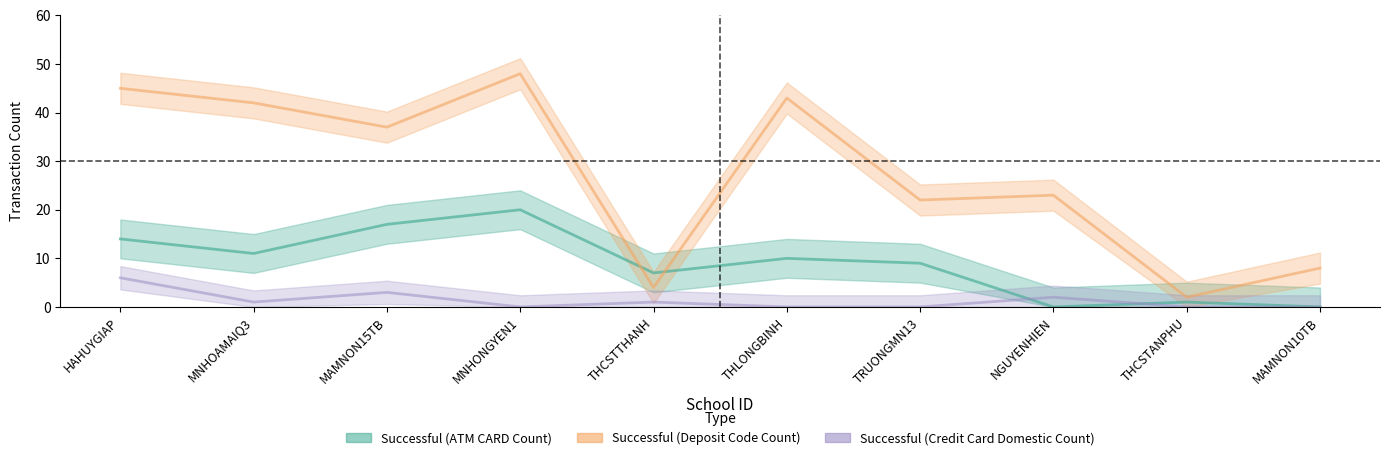

What are all the series names shown in the legend?

Successful (ATM CARD Count), Successful (Deposit Code Count), Successful (Credit Card Domestic Count)